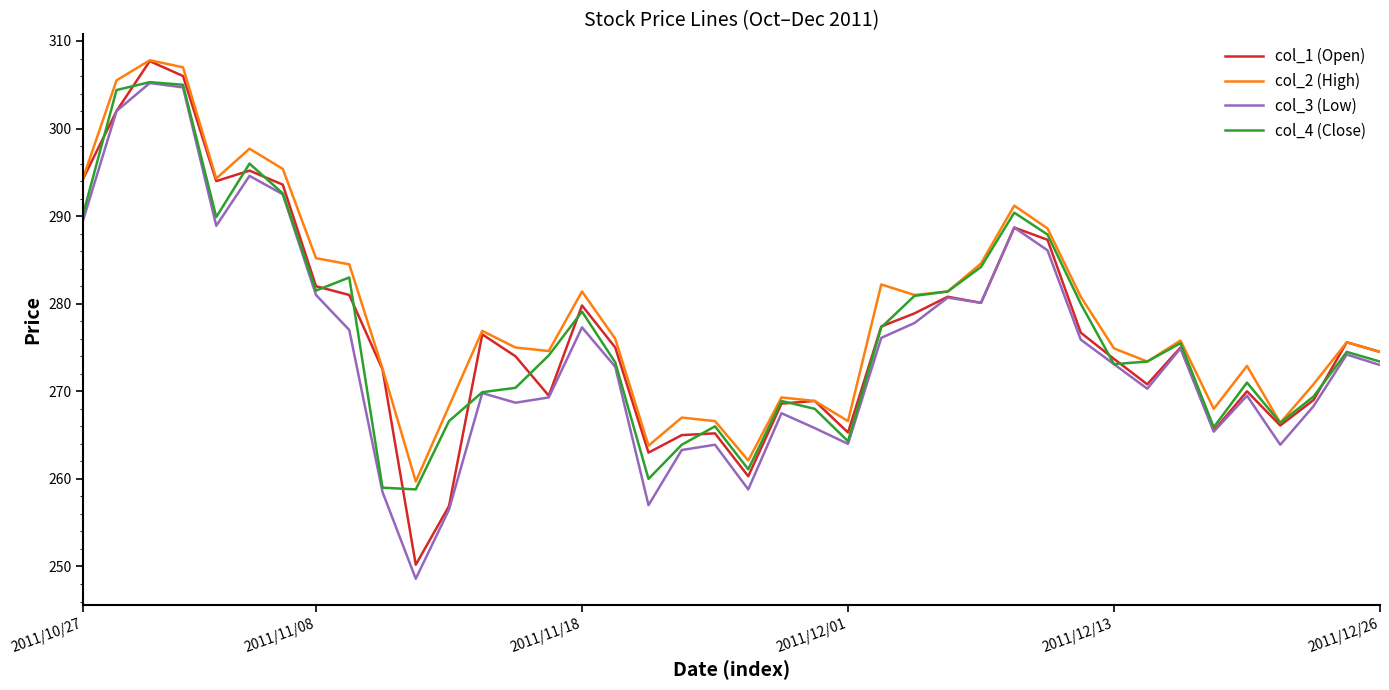

What is the difference between the maximum and minimum values in the col_3 (Low) series?

56.6